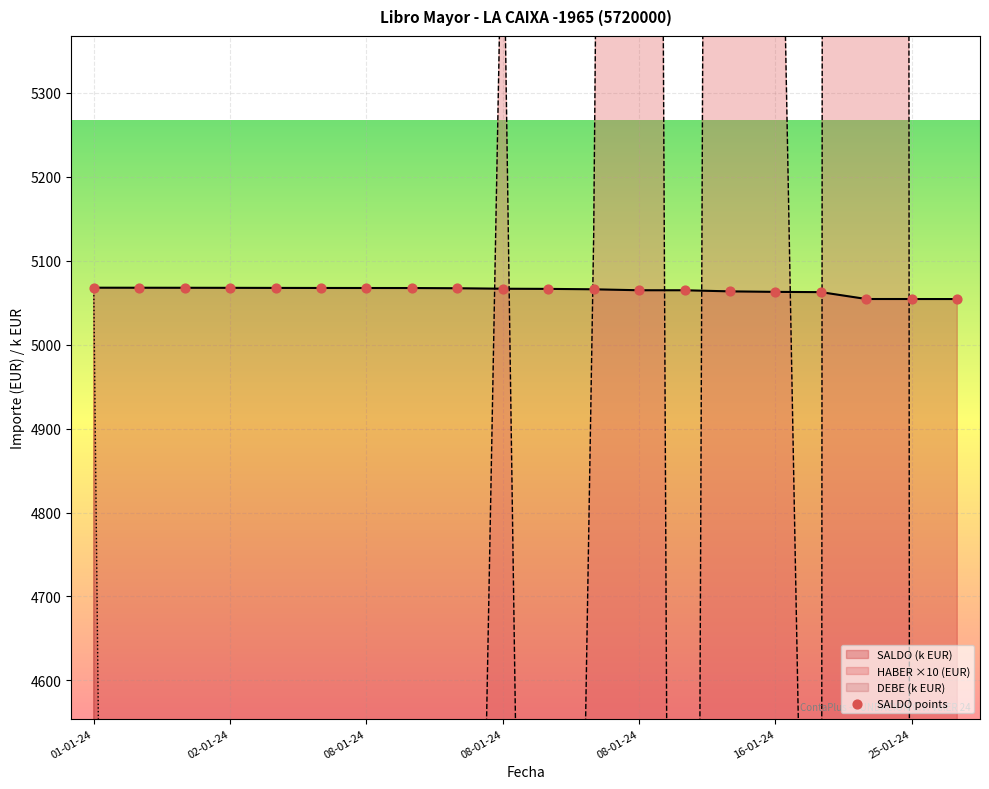

What is the change in value from 16-01-24 to 17?

-13.2